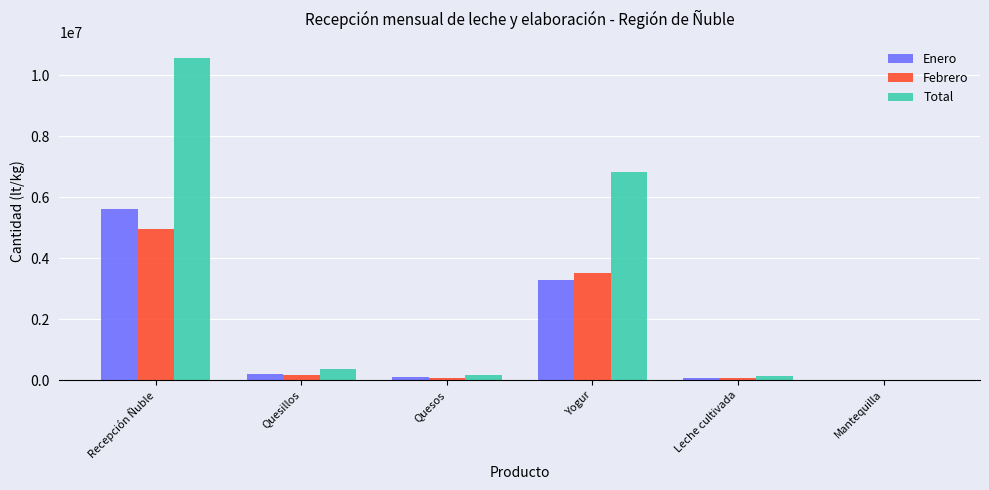

Are the bars horizontal?

No